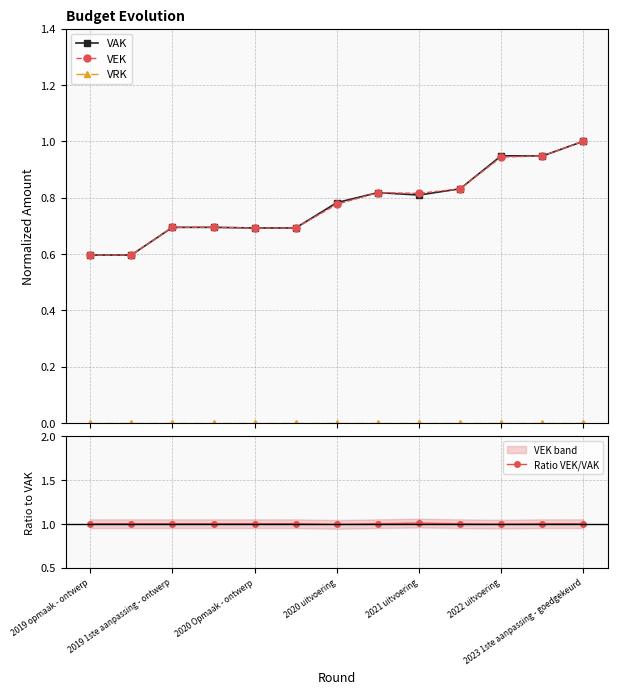

Which category has the lowest value in the VEK series?

2019 opmaak - ontwerp